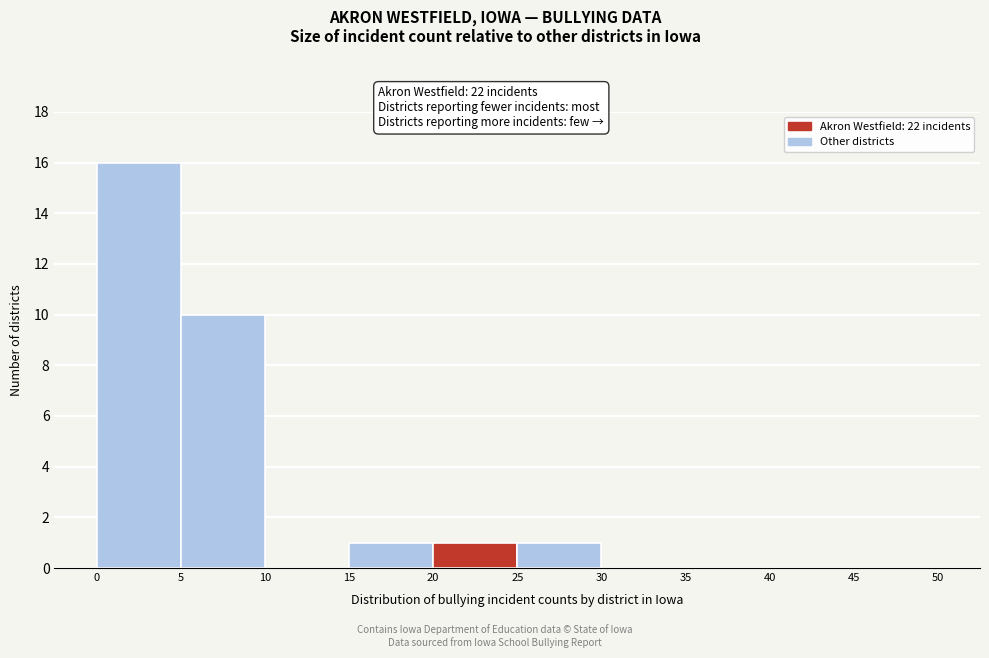

How tall is the bar that spans 15 to 20 on the x-axis? The values are not printed on the chart, so give them approximately, as read against the axis.

1